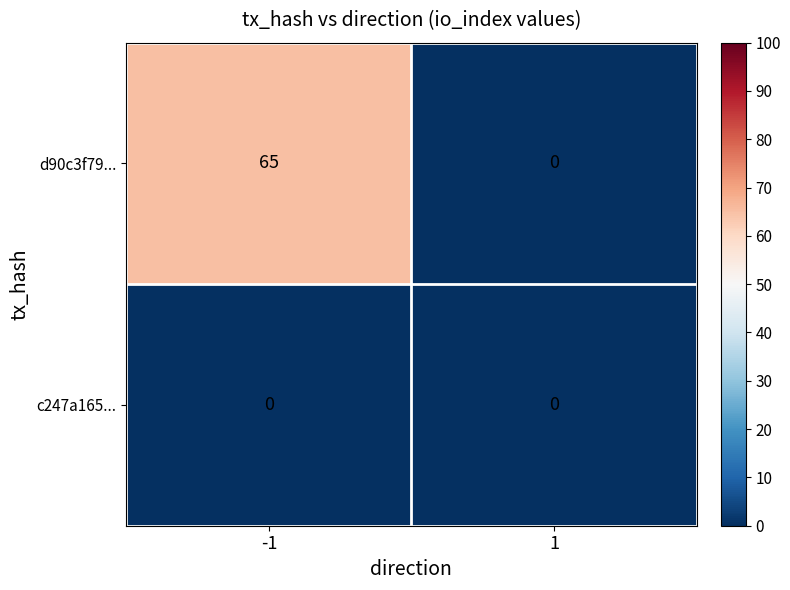

At how many categories does at least one series exceed 3?

1